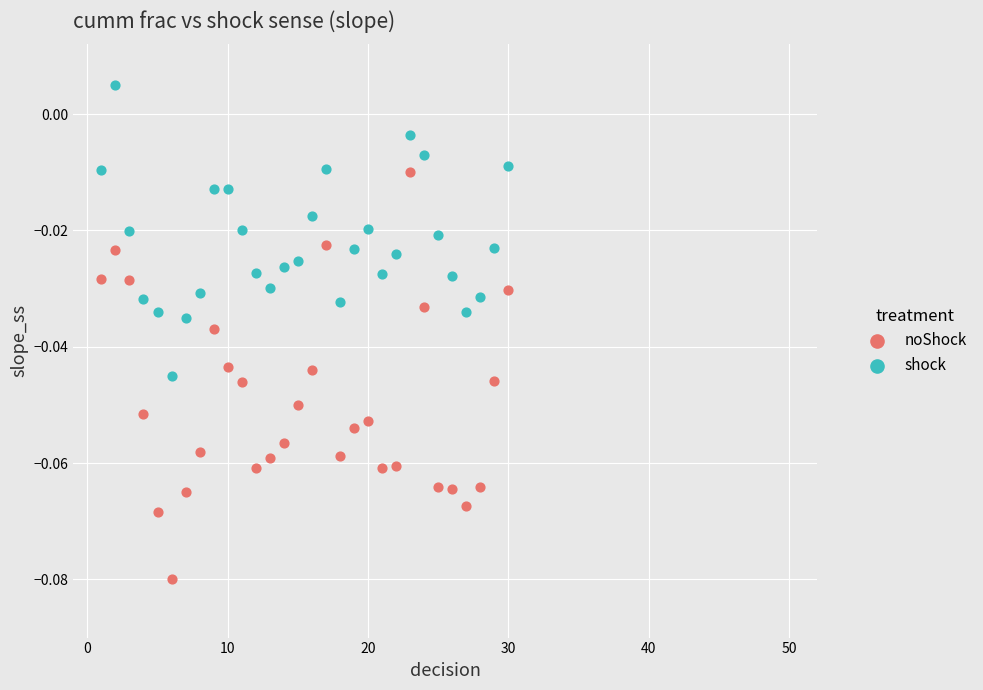

Which series reaches the maximum Y coordinate?

shock